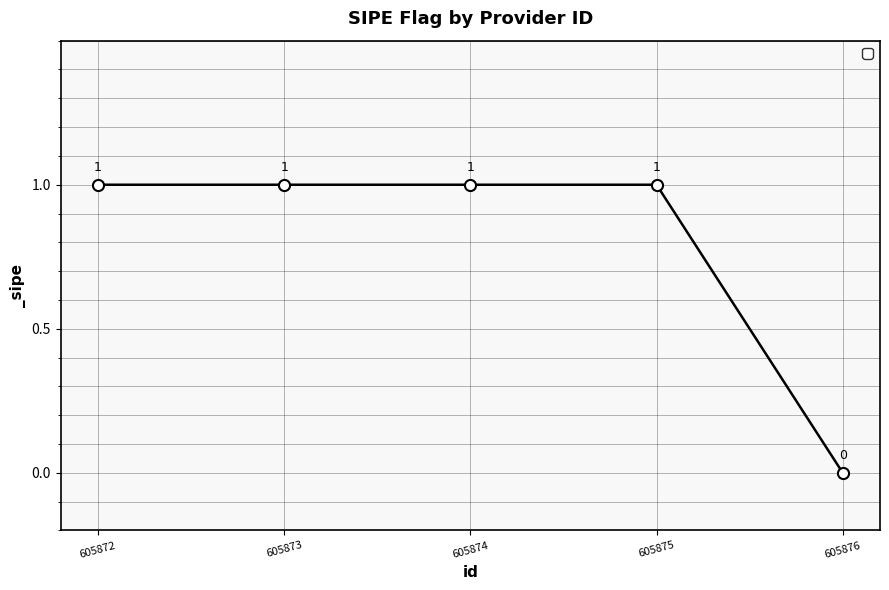

What is the value of the 3rd point from the left?

1